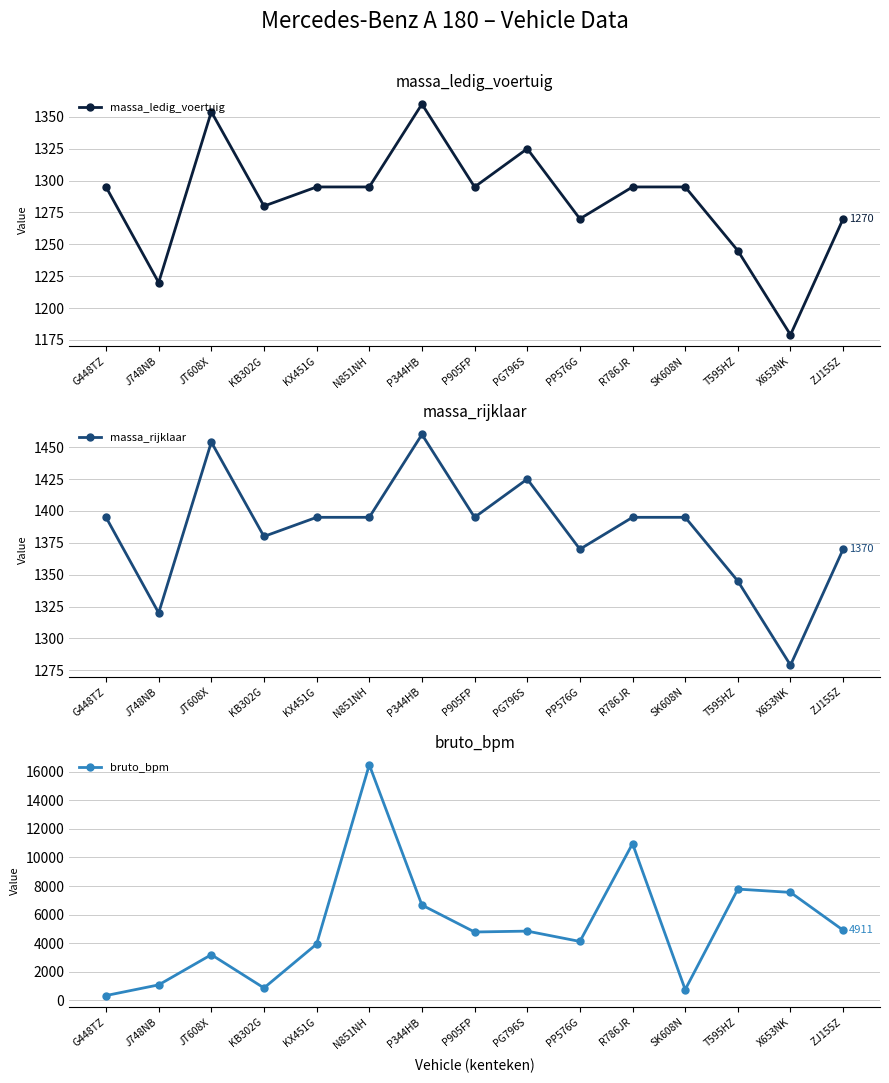

True or false: bruto_bpm and massa_rijklaar intersect in this chart.

True